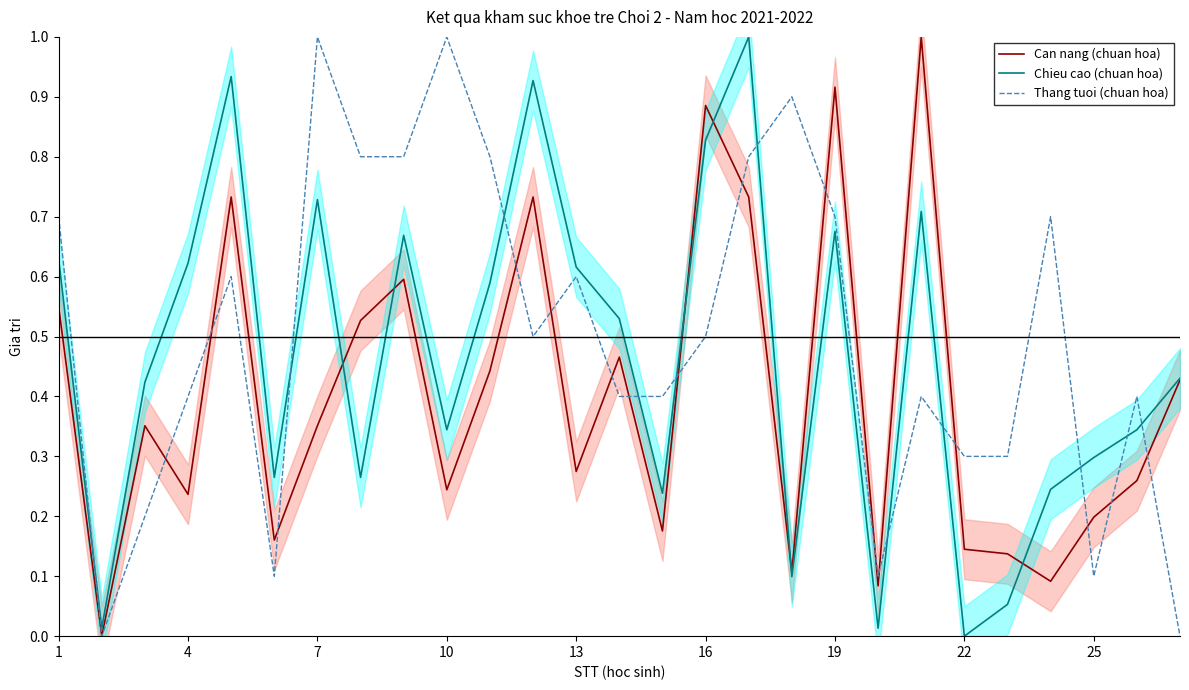

After their last crossing, which series has the higher values: Chieu cao (chuan hoa) or Thang tuoi (chuan hoa)?

Chieu cao (chuan hoa)